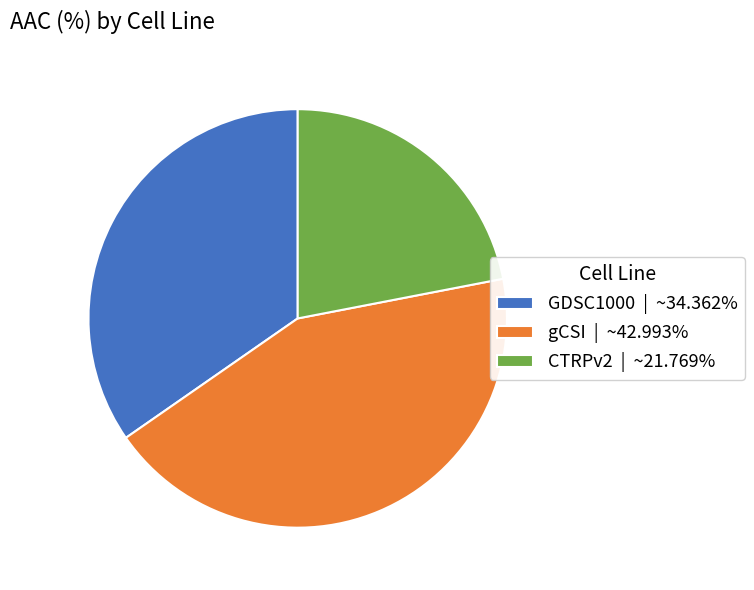

Which category has the smallest portion of the pie?

CTRPv2